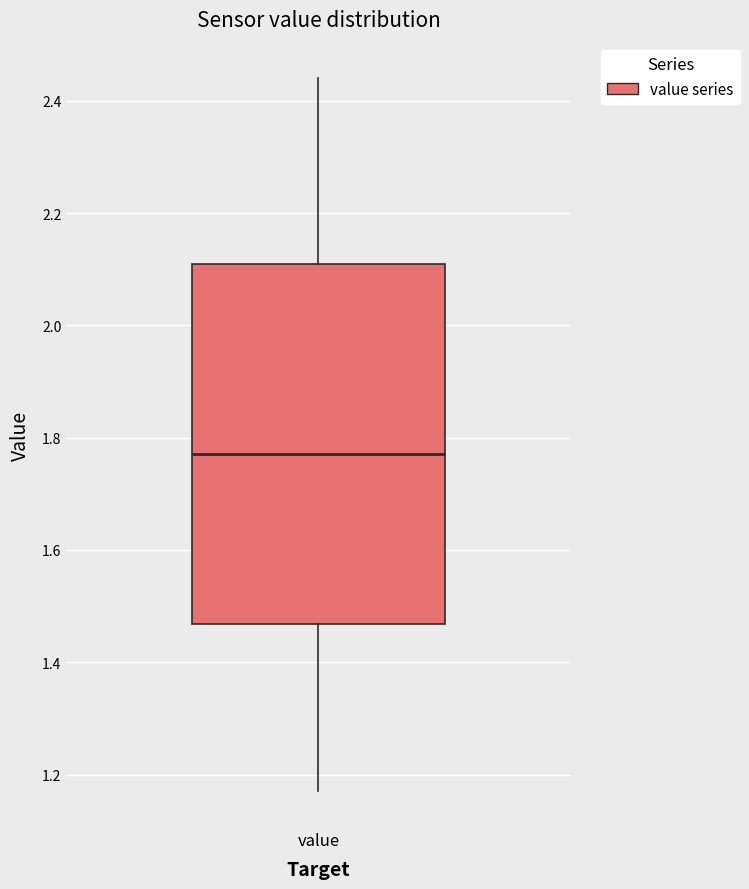

Where is the upper edge of the box for value on the y-axis? The values are not printed on the chart, so give them approximately, as read against the axis.

2.12